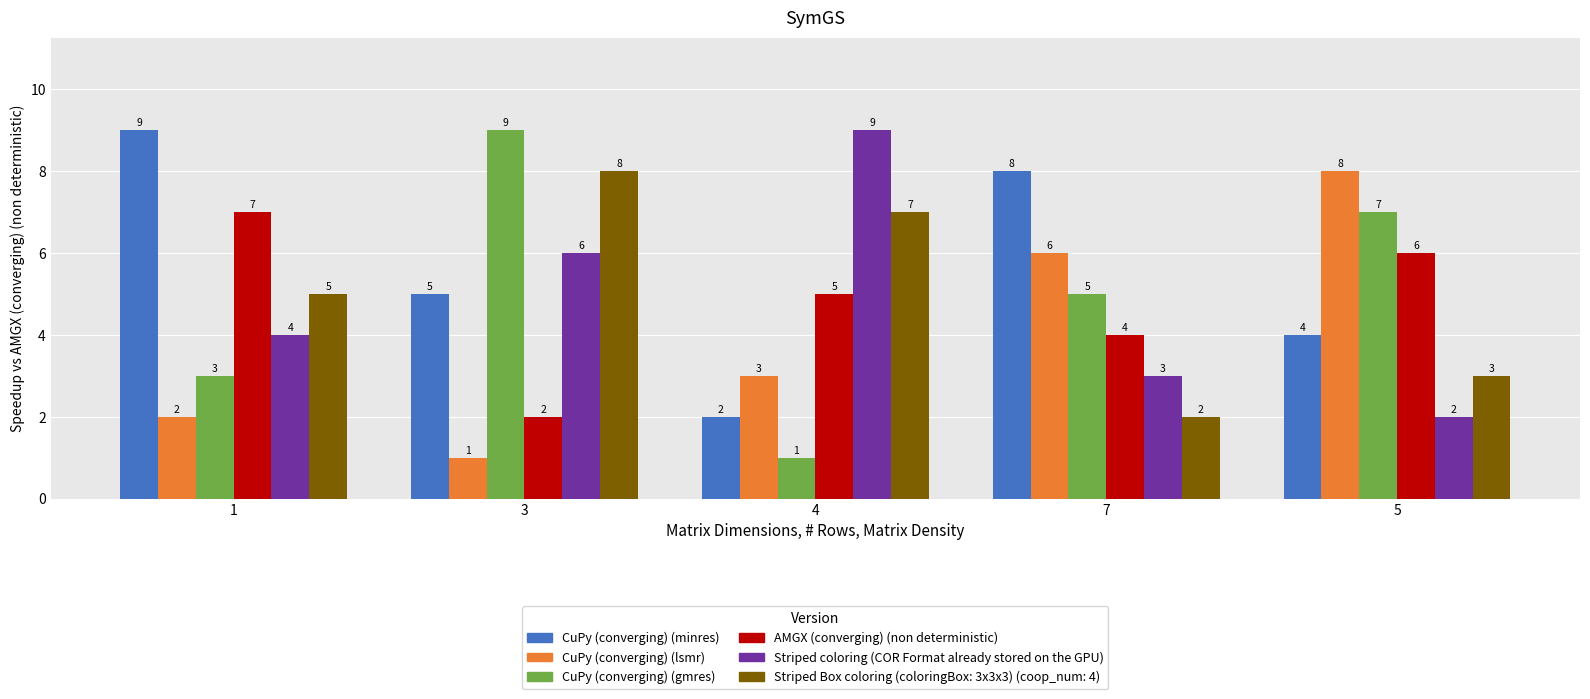

Where is CuPy (converging) (gmres) nearest to the value 5?

7